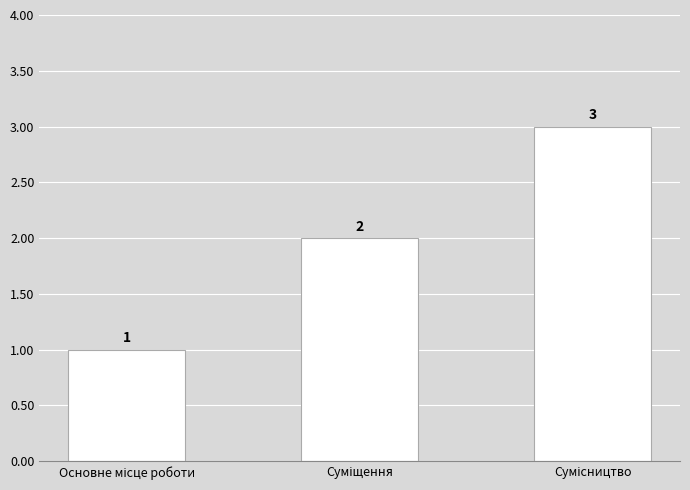

How many values are between 1 and 3?

3